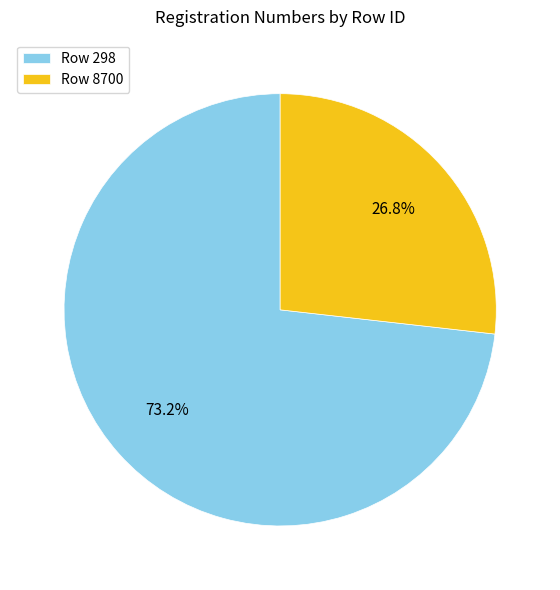

Which category accounts for the majority?

Row 298